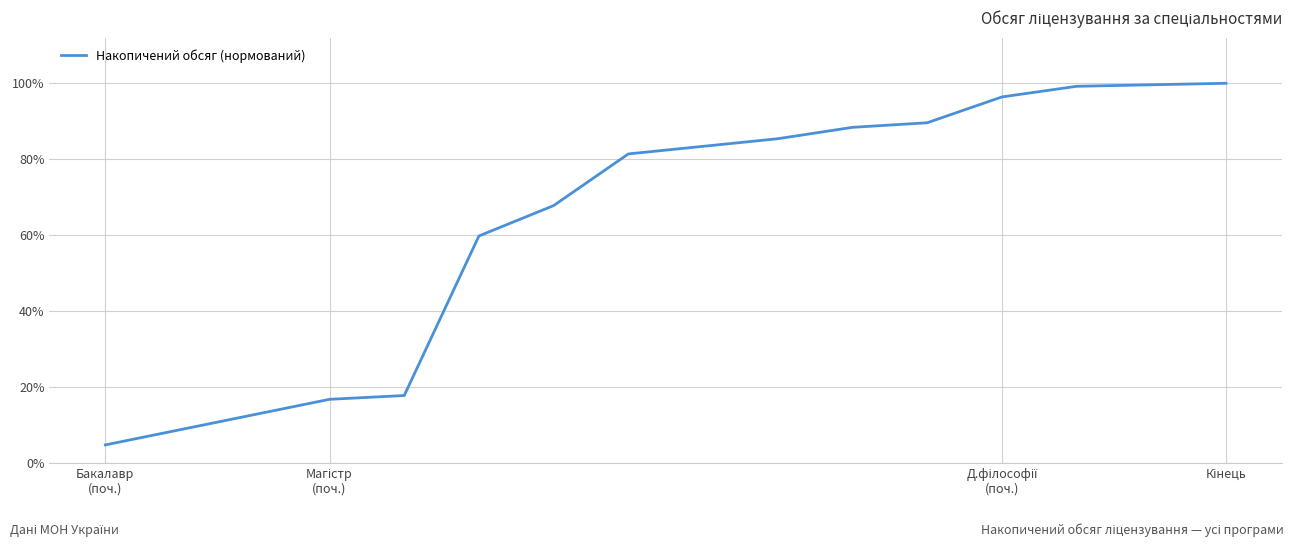

Does the chart have visible grid lines?

Yes